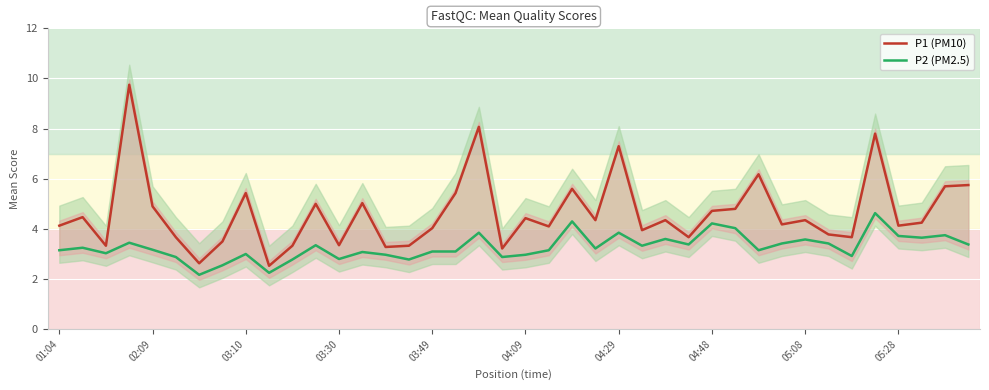

List the series in order of their peak value, lowest first.

P2 (PM2.5), P1 (PM10)